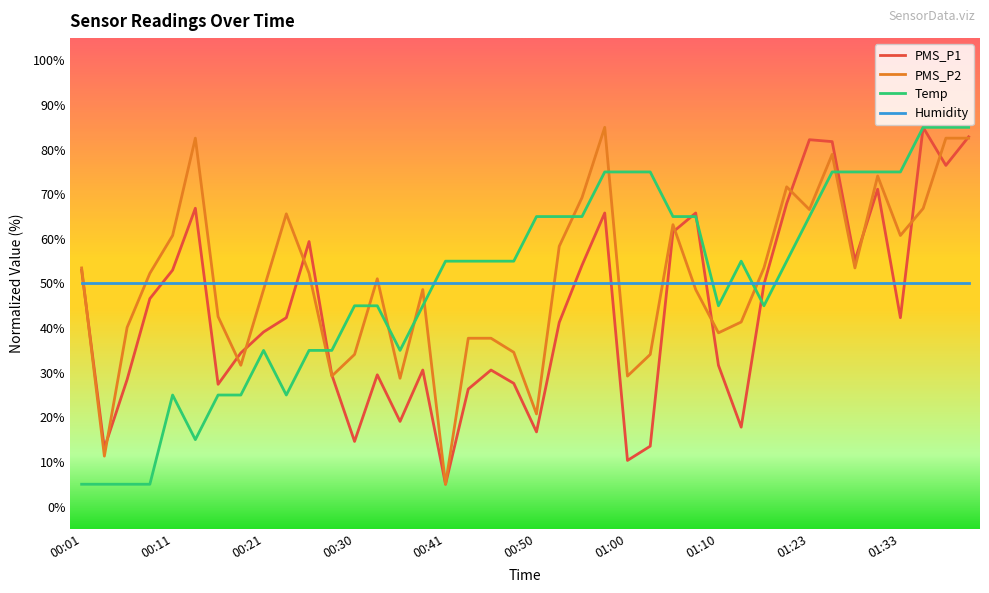

What is the greatest value displayed?

85.0